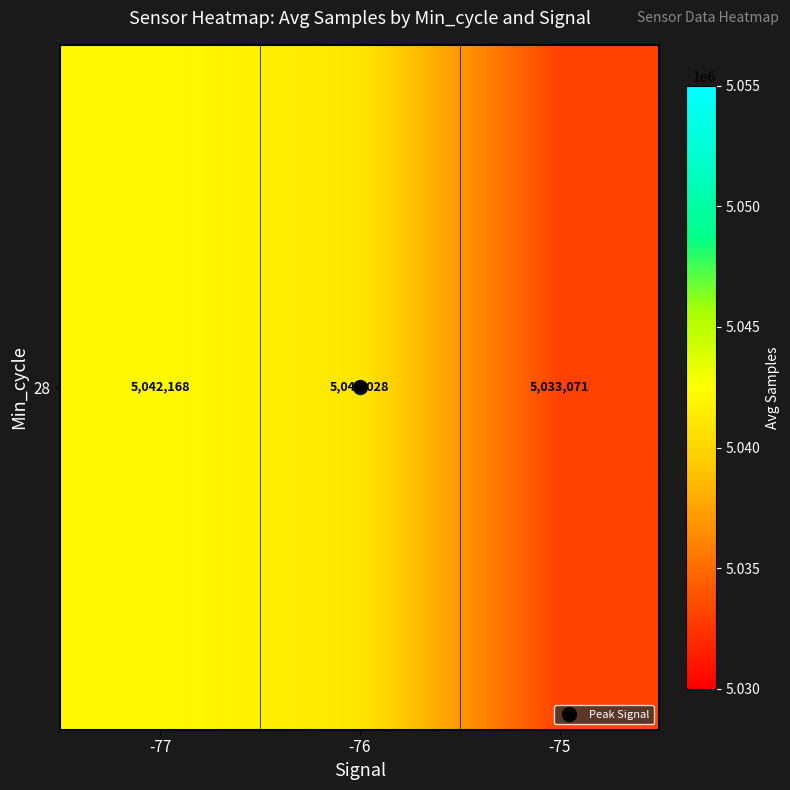

Approximately how many times larger is the value at -76 compared to -75?

1.0